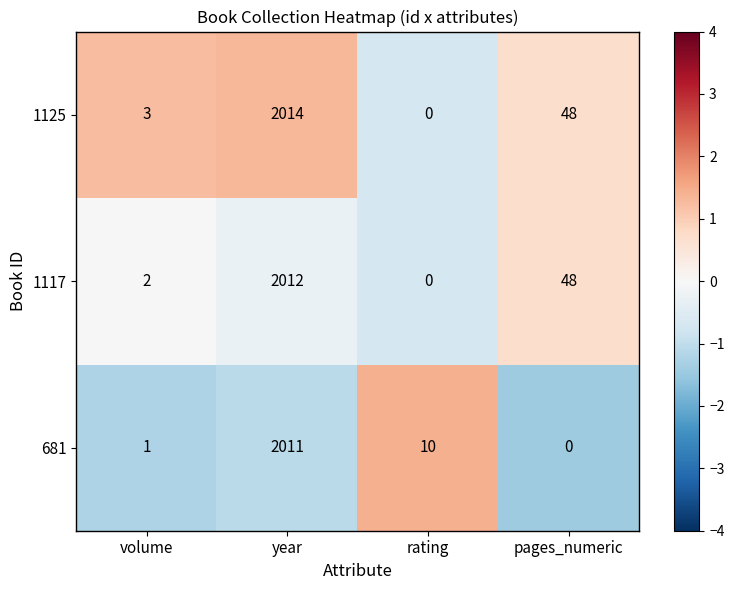

What is the difference between the maximum and minimum values in the 681 series?

2011